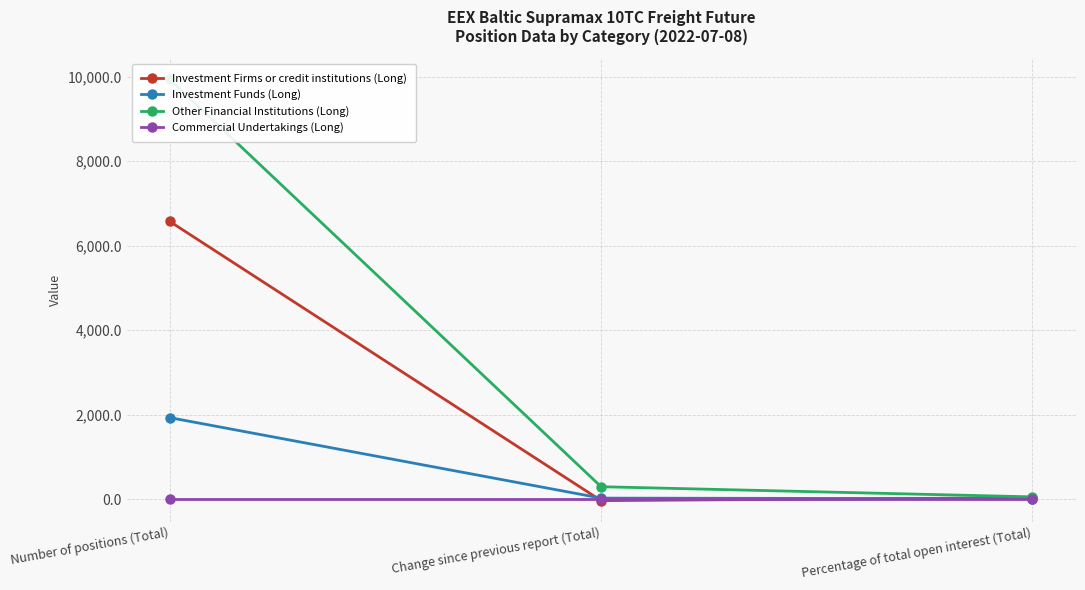

Which series has the largest range (max minus min)?

Other Financial Institutions (Long)